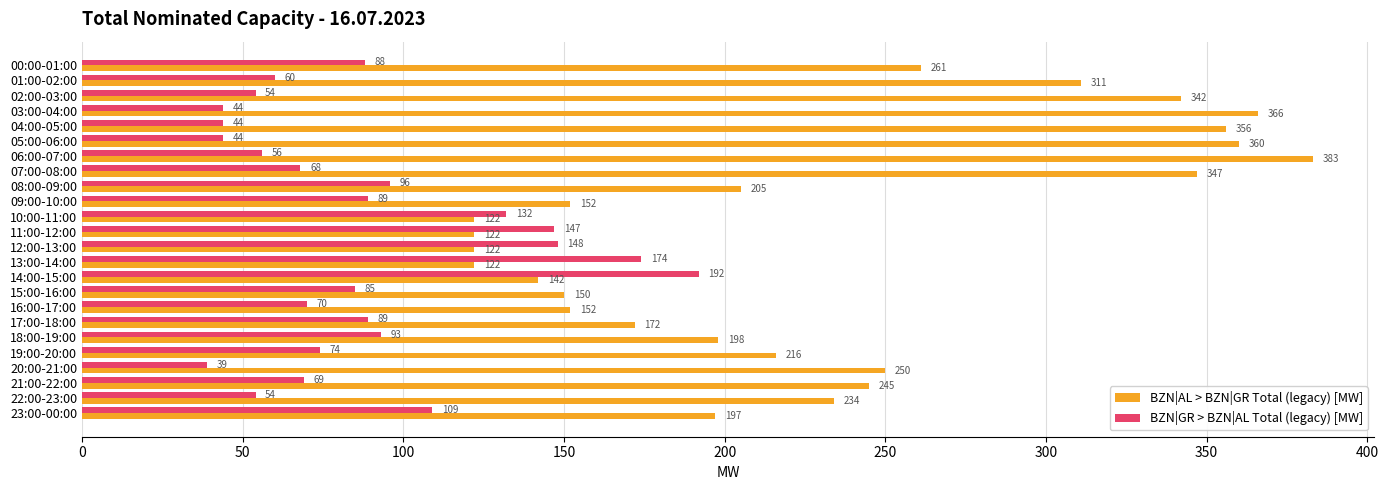

At which category is the sum across all series the highest?

06:00-07:00